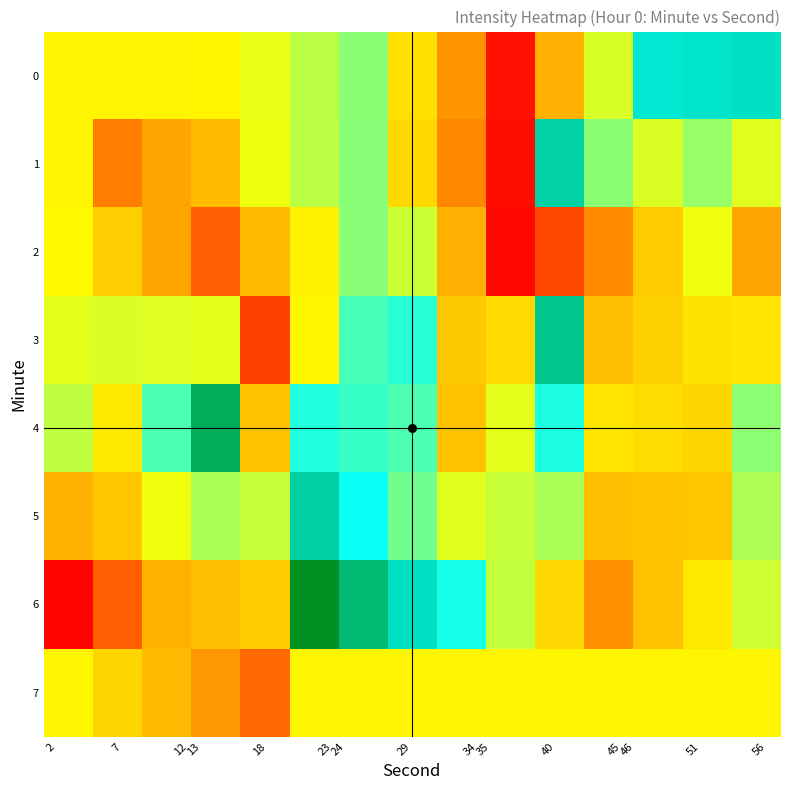

Reading right to left, what are all the values shown in this chart?

0: -93.8	-93.9	-93.9	-95.7	-97.5	-99.3	-97.9	-96.6	-95.2	-95.5	-95.8	-96.2	-96.2	-96.2	-96.2
1: -95.8	-95.3	-95.8	-95.2	-93.6	-99.4	-98.1	-96.8	-95.2	-95.5	-95.9	-97.3	-97.7	-98.2	-96.2
2: -97.7	-95.9	-97.0	-98.0	-98.7	-99.4	-97.5	-95.6	-95.2	-96.3	-97.3	-98.5	-97.7	-97.0	-96.1
3: -96.5	-96.5	-96.9	-97.3	-93.5	-96.7	-97.0	-94.5	-94.7	-96.2	-98.8	-95.8	-95.8	-95.8	-95.8
4: -95.2	-96.8	-96.6	-96.5	-94.5	-95.8	-97.2	-94.8	-94.6	-94.5	-97.2	-93.1	-94.8	-96.4	-95.5
5: -95.4	-97.1	-97.2	-97.2	-95.4	-95.6	-95.8	-95.0	-94.3	-93.6	-95.6	-95.4	-95.9	-97.1	-97.5
6: -95.7	-96.4	-97.2	-98.0	-96.8	-95.6	-94.4	-93.9	-93.3	-92.8	-97.0	-97.3	-97.5	-98.5	-99.4
7: -96.2	-96.2	-96.2	-96.2	-96.2	-96.2	-96.2	-96.2	-96.2	-96.2	-98.4	-97.9	-97.3	-96.8	-96.2